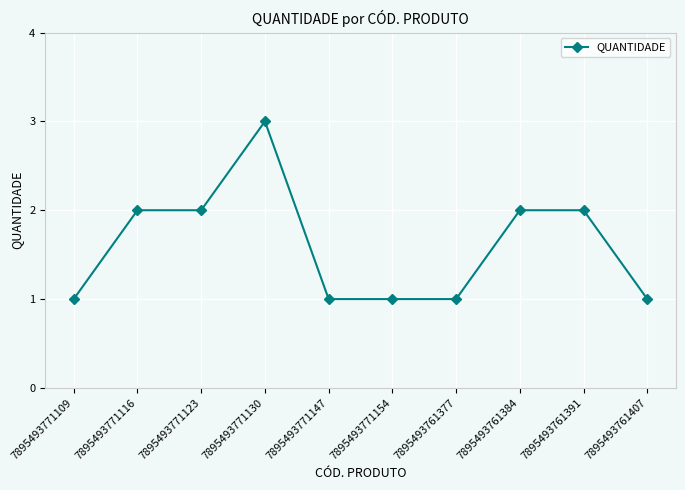

What is the label of the 6th point from the right?

7895493771147